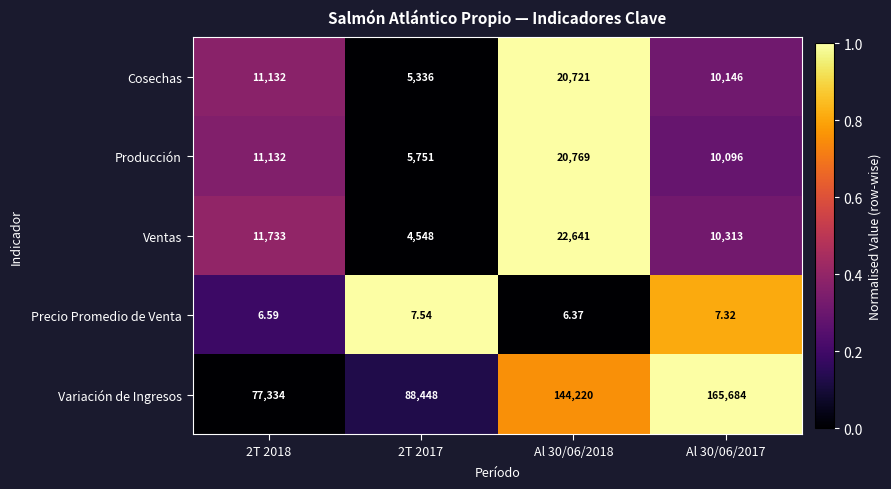

At which category does the chart reach its minimum across all series?

Al 30/06/2018